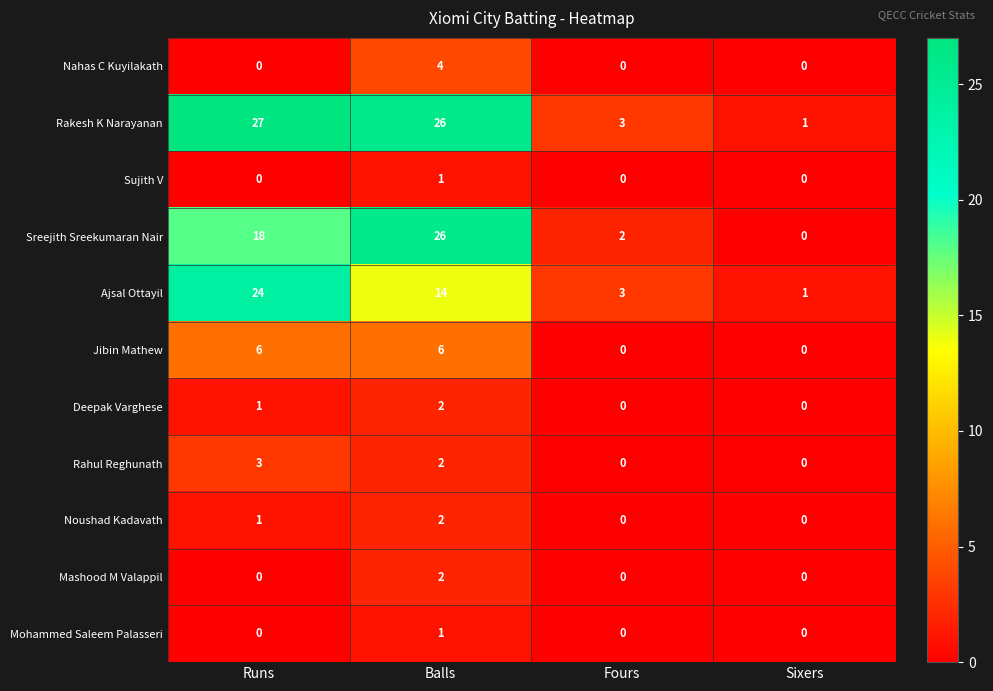

Read the Sreejith Sreekumaran Nair value at Runs, to the nearest 5.

20